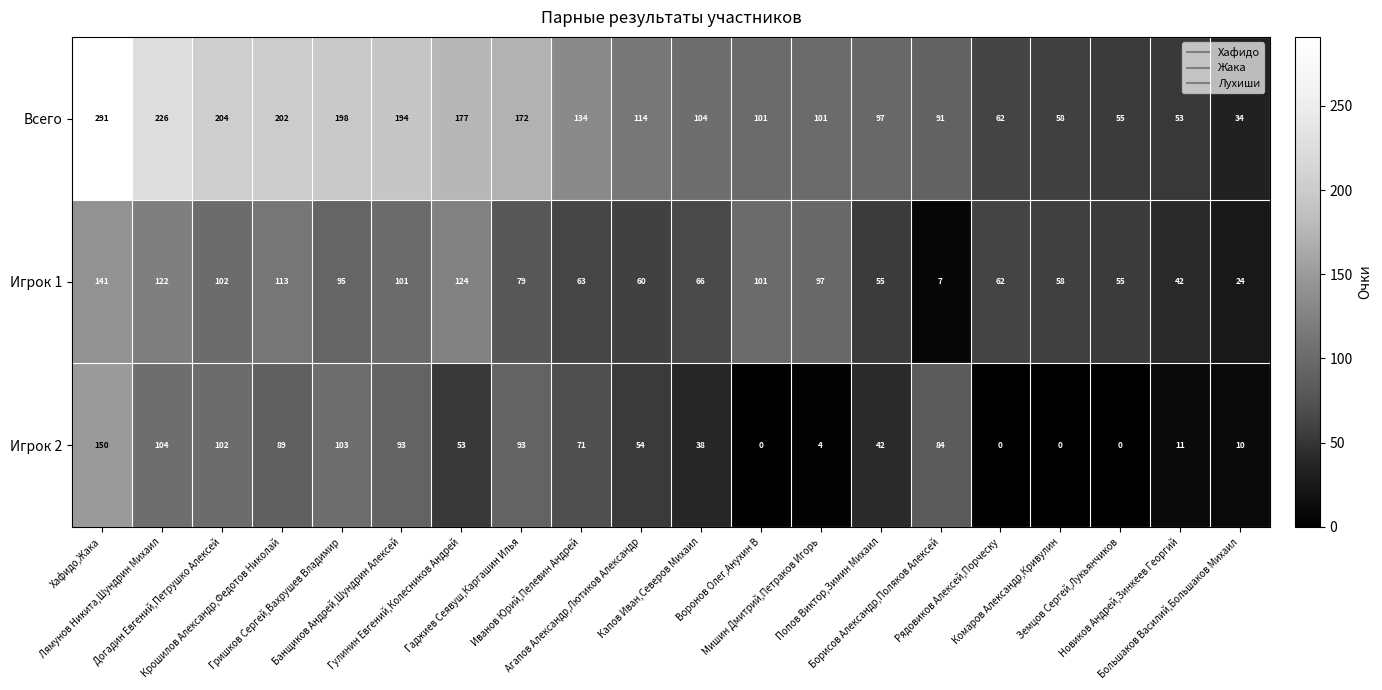

Which series has the largest range (max minus min)?

Всего